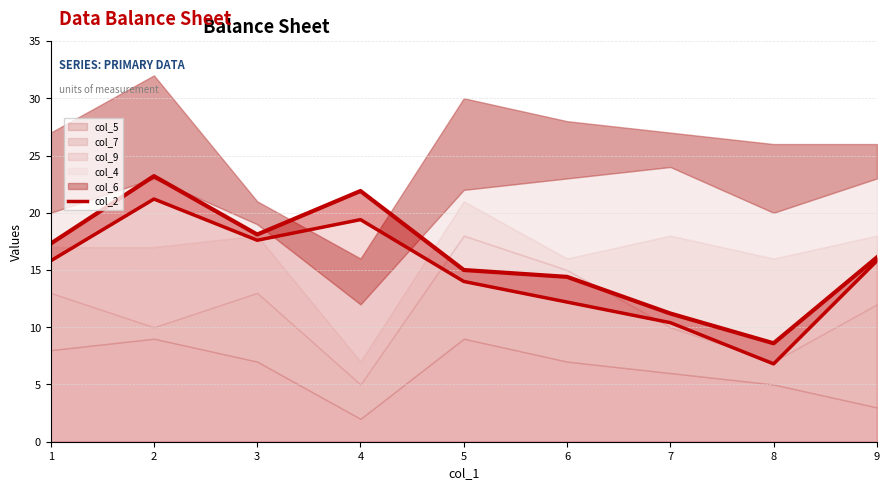

What is the change in value from 2 to 9?

-5.4